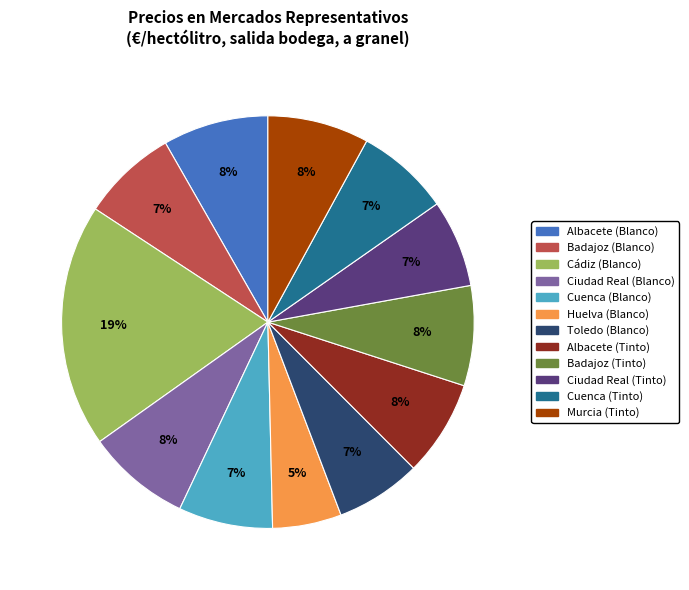

To the nearest percent, what is the average slice percentage?

8%